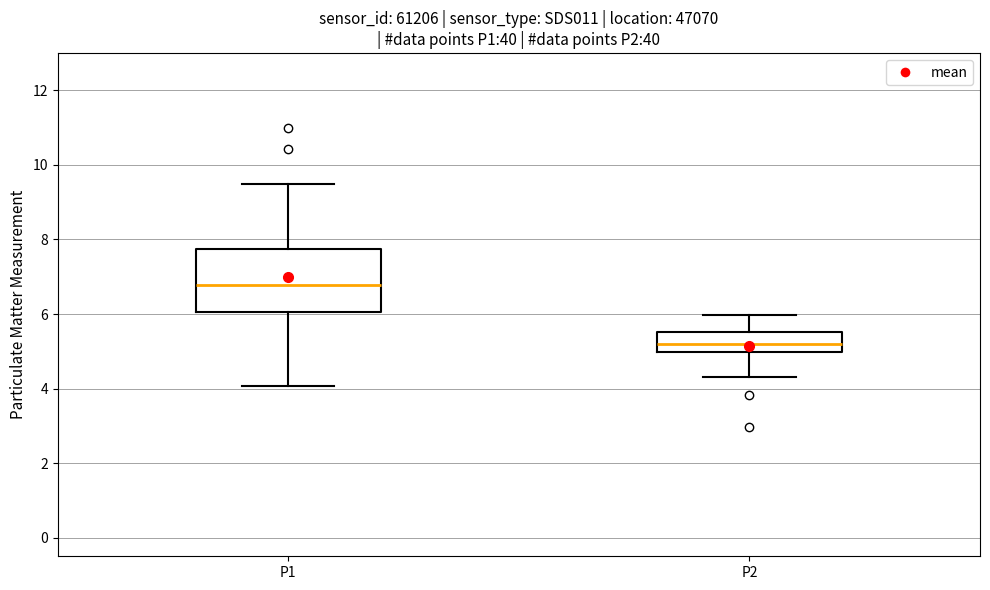

Reading left to right, read every box against the y-axis: the position of its median line, the range the box covers, and the ends of its whiskers. The values are not printed on the chart, so give them approximately, as read against the axis.

P1: median 6.8, box 6.0 to 7.8, whiskers 4.0 to 9.6
P2: median 5.2, box 5.0 to 5.6, whiskers 4.4 to 6.0